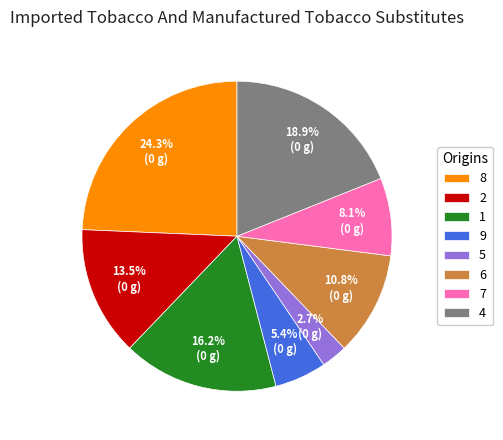

To the nearest percent, what is the average slice percentage?

12%